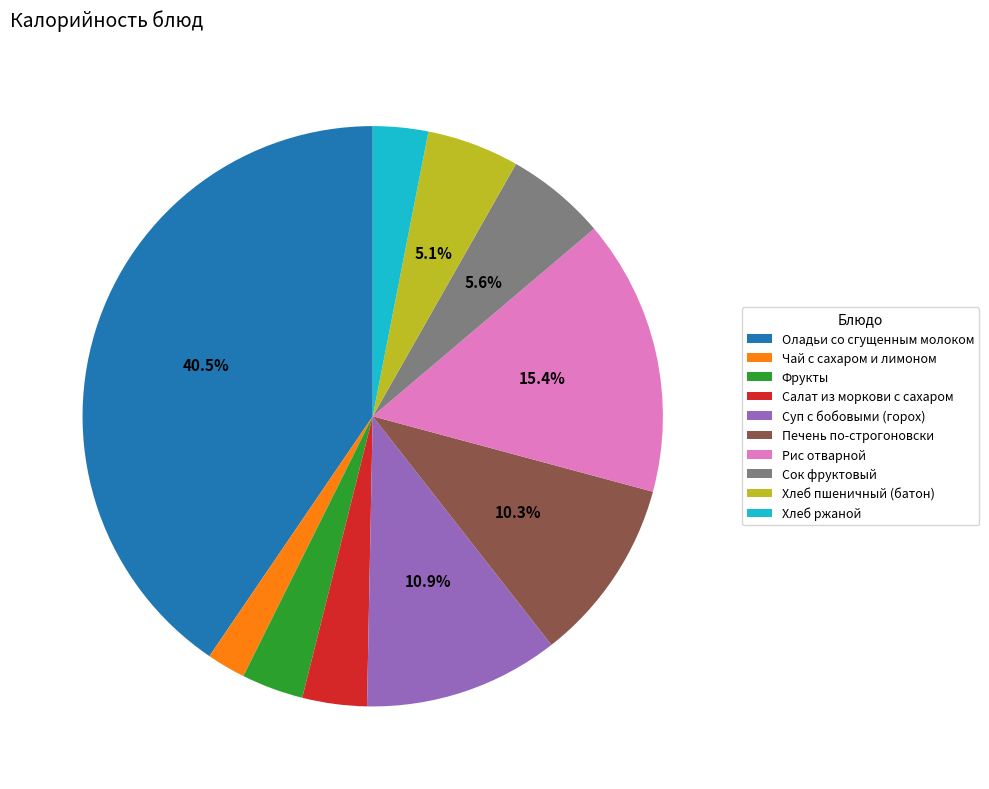

Which slice is the smallest?

Чай с сахаром и лимоном